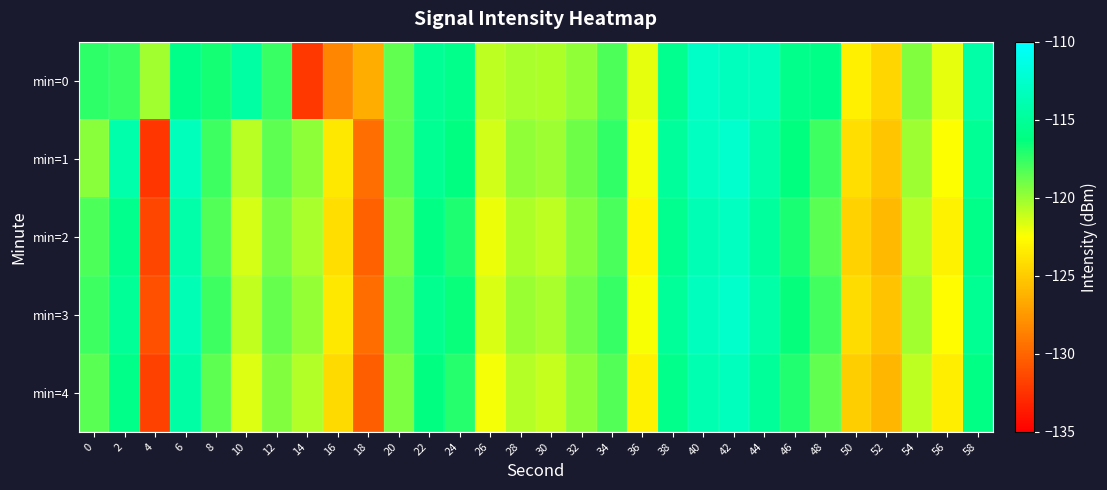

Reading right to left, what are all the values shown in this chart?

min=0: 58=-114.3	56=-121.9	54=-119.4	52=-124.5	50=-123.2	48=-115.9	46=-115.7	44=-113.3	42=-113.3	40=-112.8	38=-115.5	36=-121.9	34=-118.2	32=-119.8	30=-120.5	28=-120.4	26=-120.9	24=-115.7	22=-115.3	20=-118.6	18=-126.5	16=-128.4	14=-132.2	12=-117.7	10=-114.5	8=-116.8	6=-115.8	4=-120.2	2=-117.7	0=-117.4
min=1: 58=-115.2	56=-122.5	54=-120.1	52=-125.3	50=-124.1	48=-117.8	46=-116.3	44=-114.2	42=-112.5	40=-113.1	38=-114.9	36=-122.3	34=-117.5	32=-118.9	30=-120.1	28=-119.8	26=-121.4	24=-116.2	22=-115.3	20=-118.5	18=-129.6	16=-123.6	14=-119.7	12=-118.6	10=-120.8	8=-117.7	6=-113.4	4=-132.3	2=-114.1	0=-119.7
min=2: 58=-115.8	56=-123.1	54=-120.7	52=-125.9	50=-124.7	48=-118.4	46=-116.9	44=-114.8	42=-113.1	40=-113.7	38=-115.5	36=-122.9	34=-118.1	32=-119.5	30=-120.9	28=-120.5	26=-122.1	24=-117.0	22=-116.0	20=-119.1	18=-130.2	16=-124.1	14=-120.4	12=-119.2	10=-121.5	8=-118.3	6=-114.2	4=-131.5	2=-115.6	0=-118.2
min=3: 58=-115.3	56=-122.6	54=-120.2	52=-125.4	50=-124.2	48=-117.9	46=-116.4	44=-114.3	42=-112.6	40=-113.2	38=-115.0	36=-122.4	34=-117.6	32=-119.0	30=-120.4	28=-120.0	26=-121.6	24=-116.5	22=-115.5	20=-118.6	18=-129.7	16=-123.6	14=-119.9	12=-118.7	10=-121.0	8=-117.8	6=-113.7	4=-131.0	2=-115.1	0=-117.8
min=4: 58=-116.0	56=-123.3	54=-120.9	52=-126.1	50=-124.9	48=-118.6	46=-117.1	44=-115.0	42=-113.3	40=-113.9	38=-115.7	36=-123.1	34=-118.3	32=-119.7	30=-121.1	28=-120.7	26=-122.3	24=-117.2	22=-116.2	20=-119.3	18=-130.4	16=-124.3	14=-120.6	12=-119.4	10=-121.7	8=-118.5	6=-114.4	4=-131.7	2=-115.8	0=-118.4